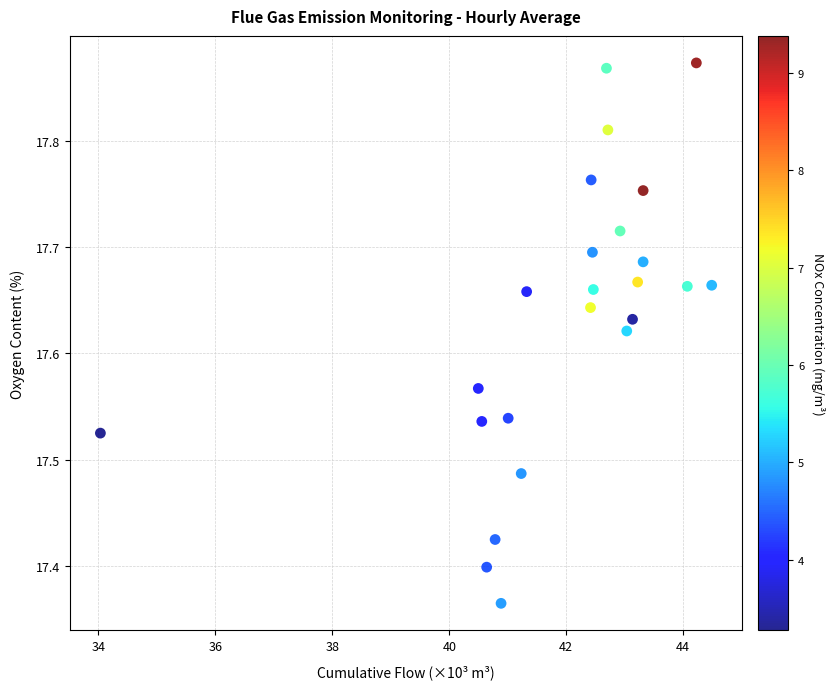

What is the range of Y values (max minus min)?

0.5